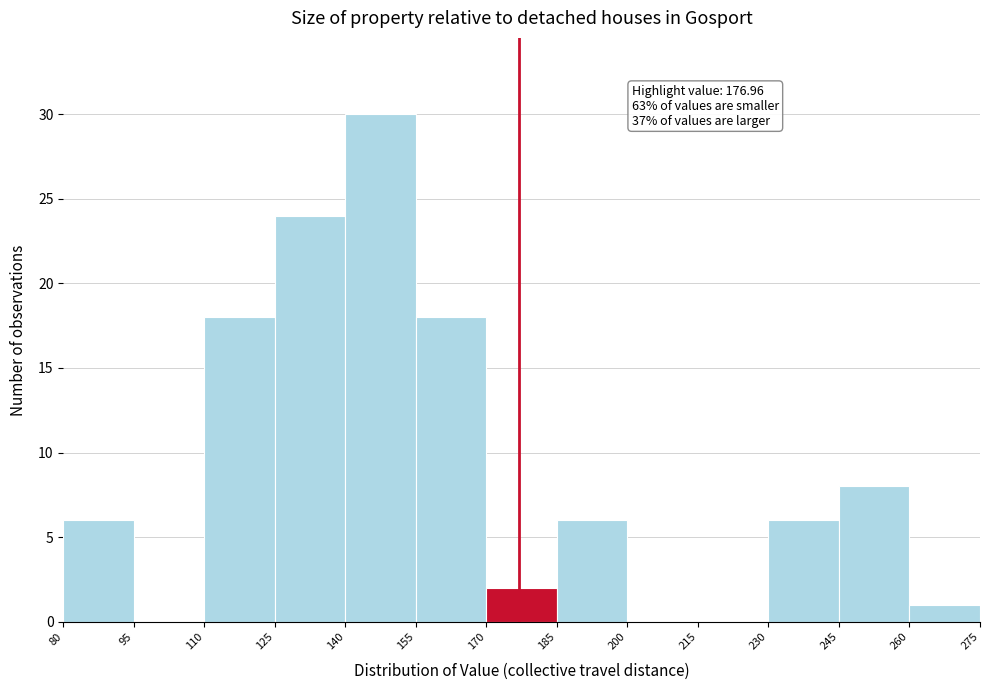

Over which range of the x-axis is the bar tallest?

140 to 155